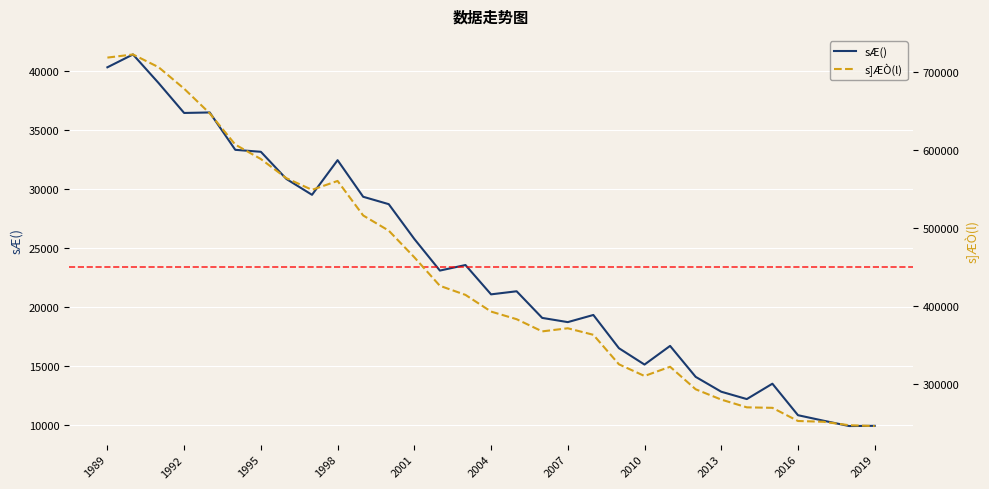

What is the minimum value for sÆ()?

9870